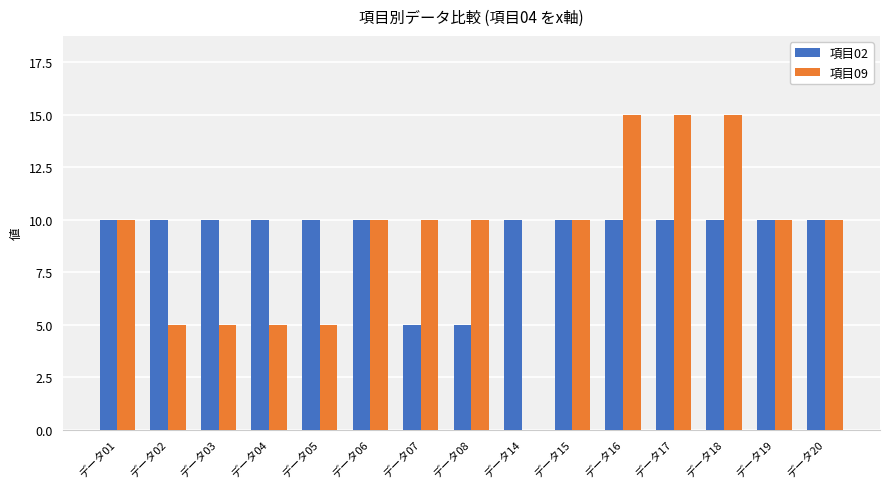

What is the total value across all series at データ02?

15